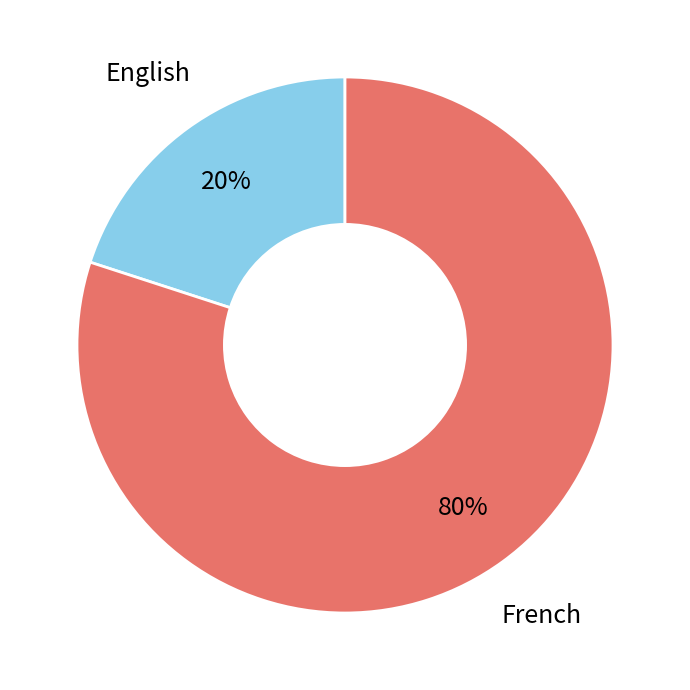

To the nearest percent, what is the difference between the English and French slice percentages?

60%